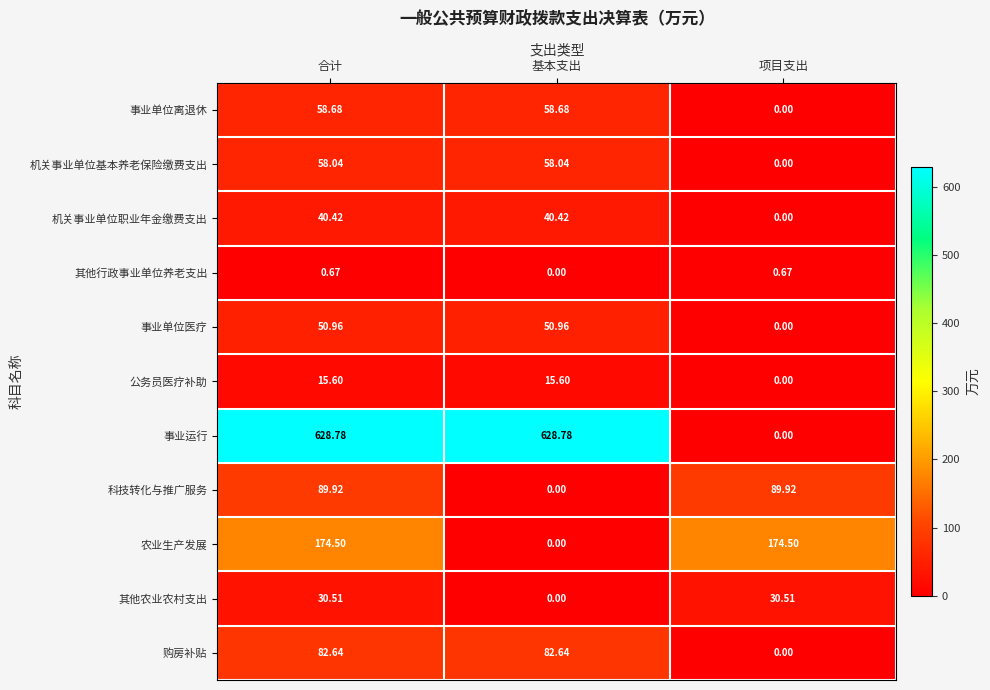

Between 基本支出 and 项目支出, which series saw the biggest shift?

事业运行